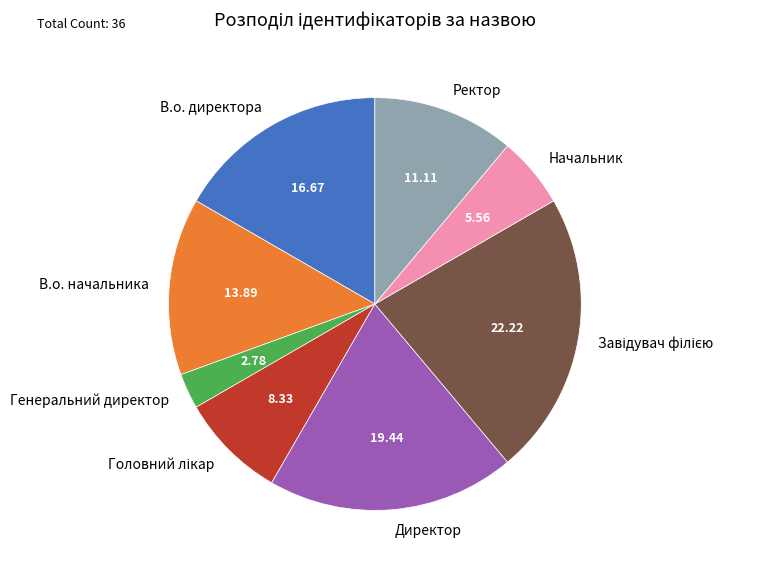

Approximately how many times larger is the value at Начальник compared to В.о. директора?

0.3